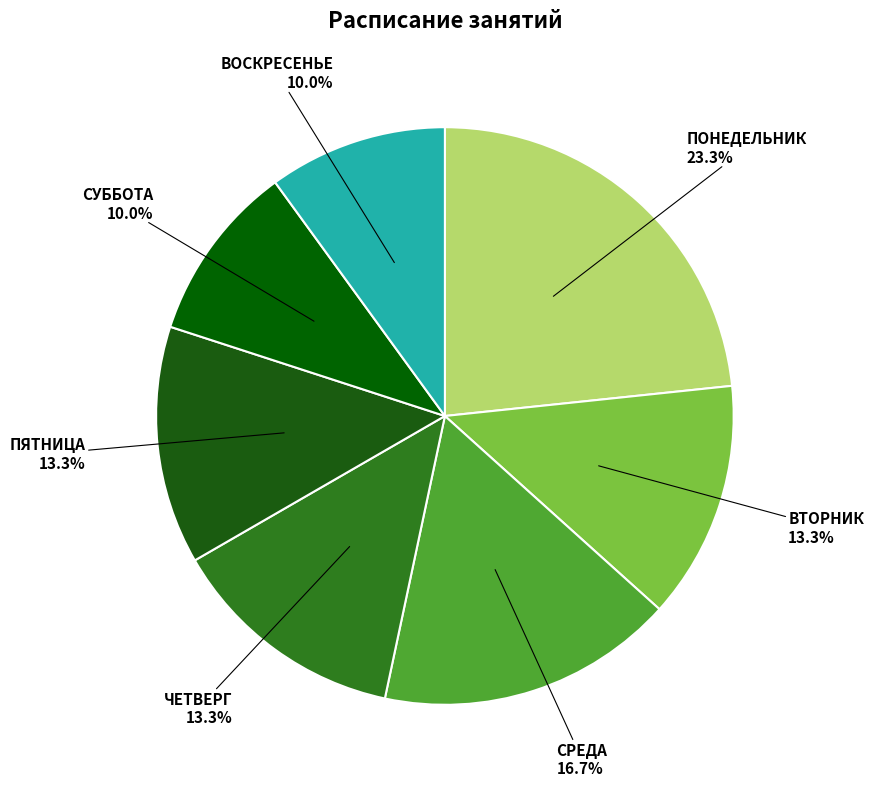

To the nearest percent, what is the average slice percentage?

14%